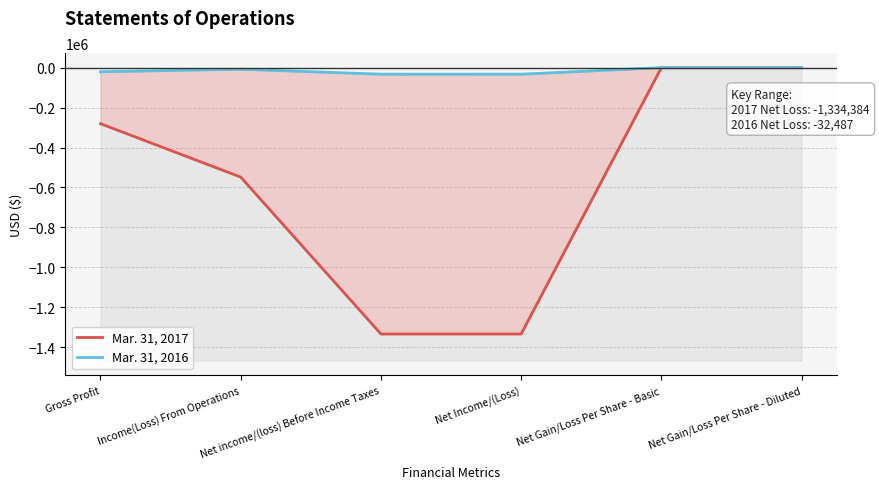

Where is Mar. 31, 2016 nearest to the value -16243?

Gross Profit